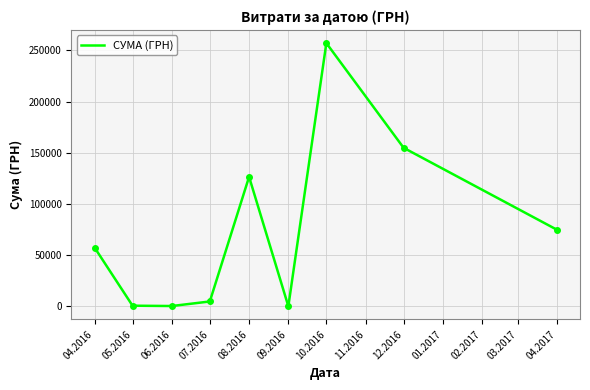

What is the change in value from 04.2016 to 08.2016?

+69014.9